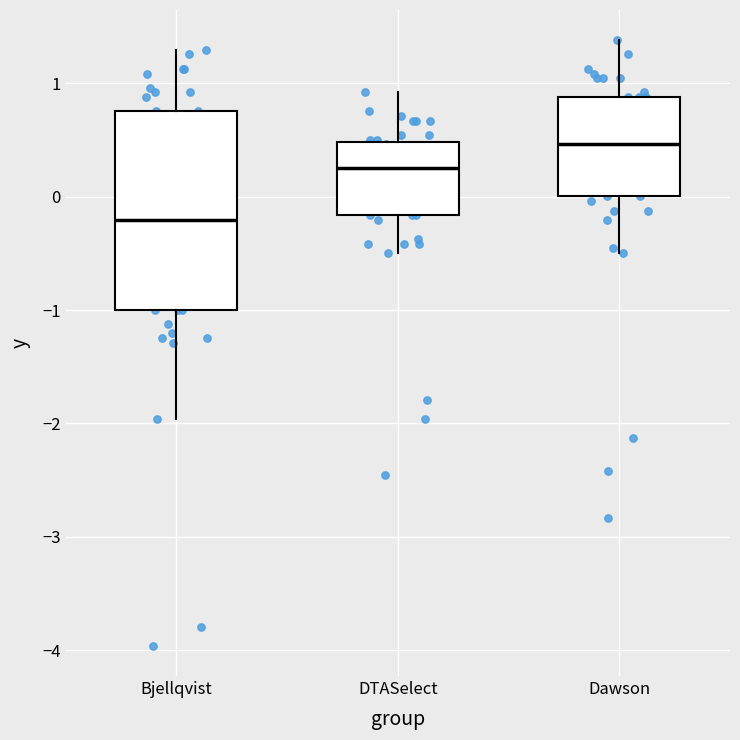

Reading left to right, transcribe this box plot: for each box, give where its median line is, the range the box spans, and where its two whiskers end, as read against the y-axis. The values are not printed on the chart, so give them approximately, as read against the axis.

Bjellqvist: median -0.2, box -1.0 to 0.8, whiskers -2.0 to 1.3
DTASelect: median 0.3, box -0.2 to 0.5, whiskers -0.5 to 0.9
Dawson: median 0.5, box 0.0 to 0.9, whiskers -0.5 to 1.4